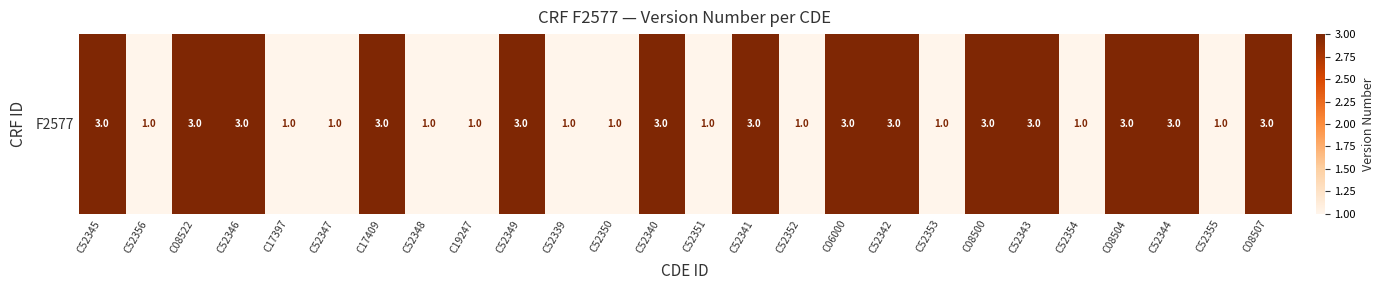

Is it true that the value at C52352 is 1?

True